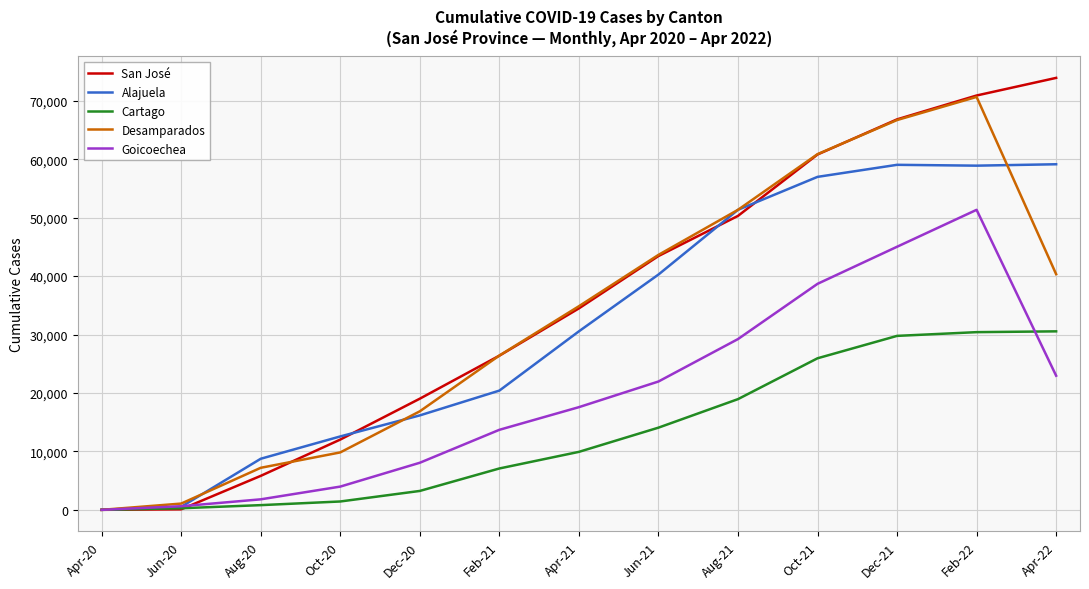

Which series has the largest range (max minus min)?

San José